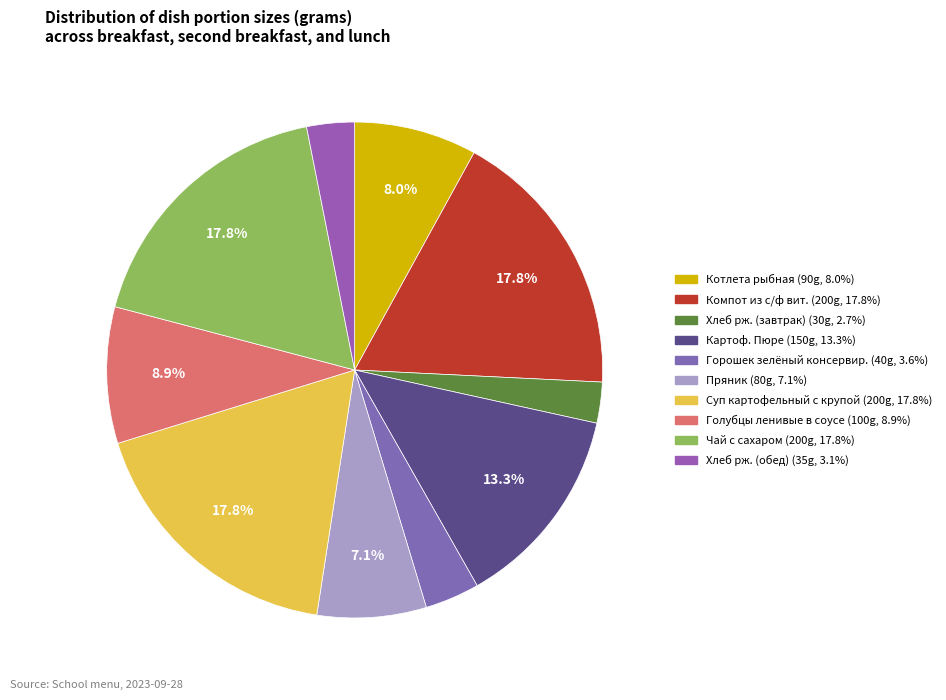

What percentage is the Чай с сахаром slice, to the nearest percent?

18%